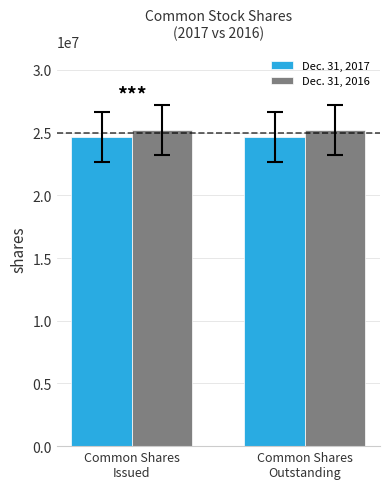

Rank the series by their maximum value, from highest to lowest.

Dec. 31, 2016, Dec. 31, 2017